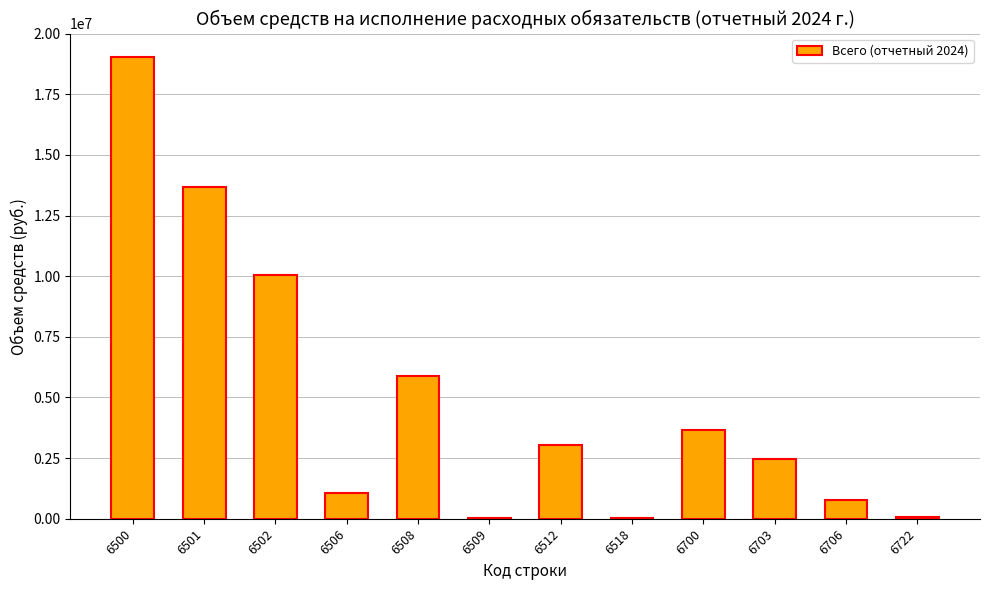

What is the ratio of the value at 6502 to the value at 6501?

0.7